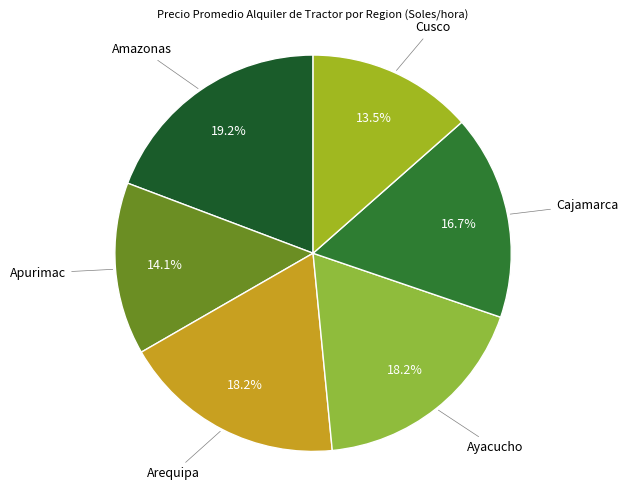

Which category has the smallest portion of the pie?

Cusco